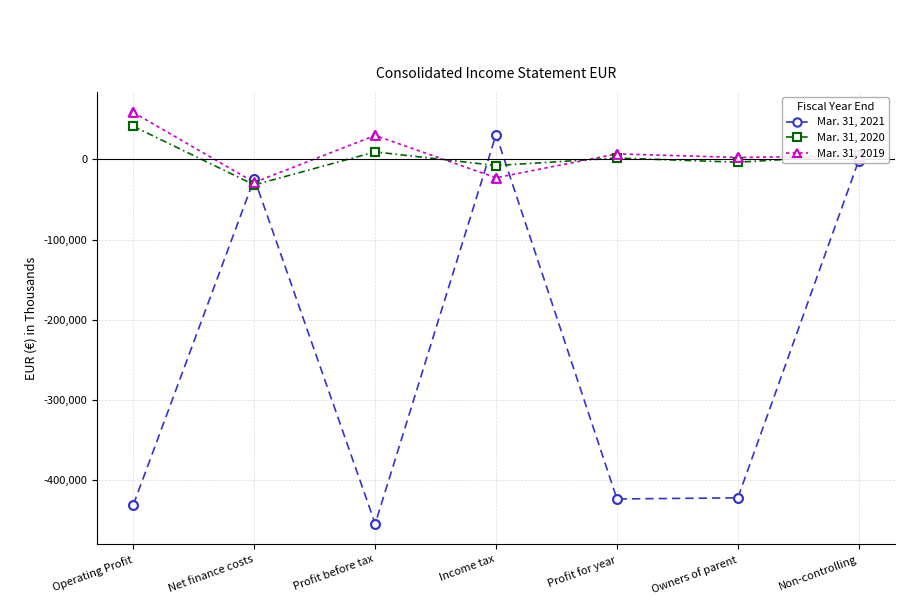

Is the value of Mar. 31, 2021 at Profit for year greater than the value of Mar. 31, 2019 at Non-controlling?

No